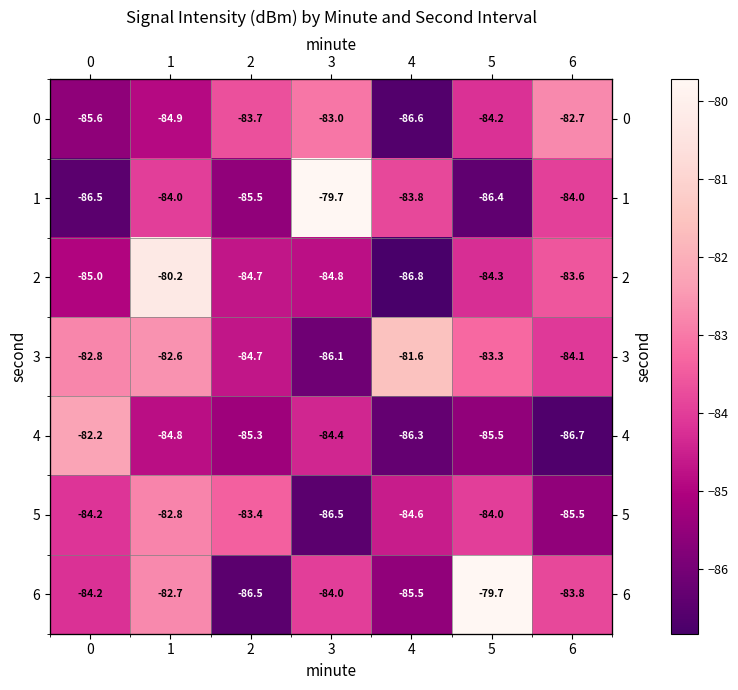

Is the value of 4 at 0 greater than the value of 6 at 5?

No